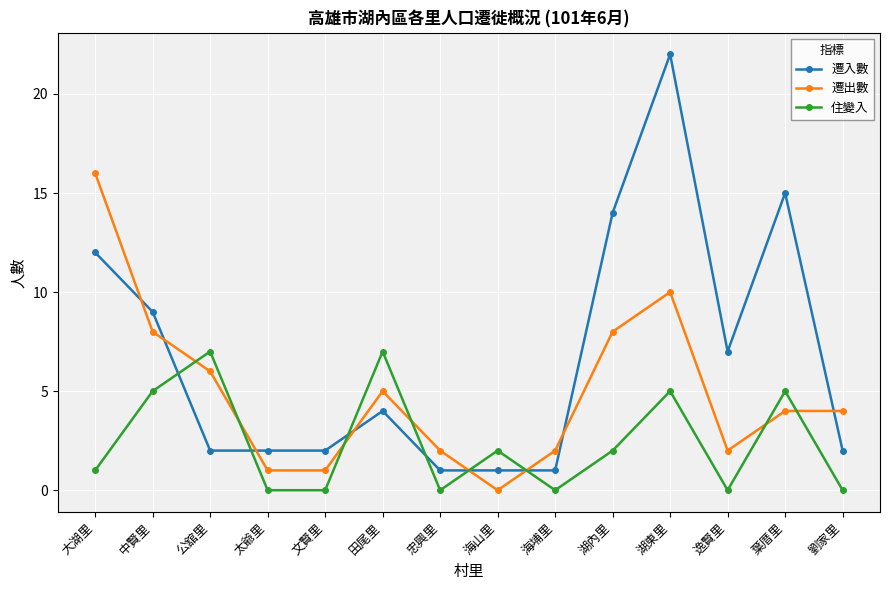

What is the average value of the 遷入數 series?

7